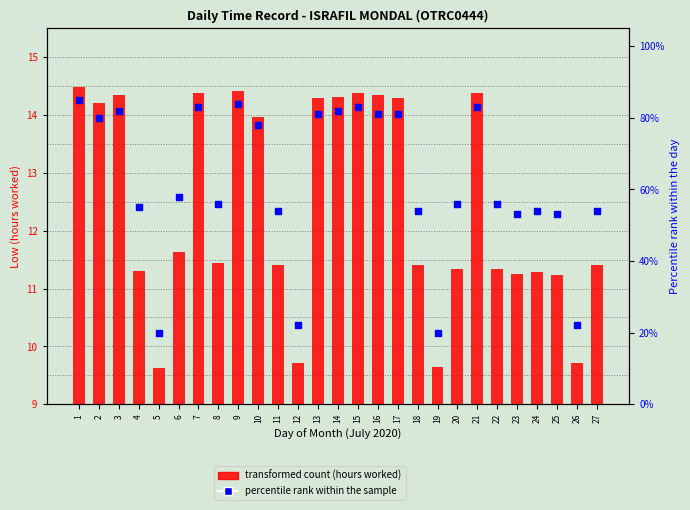

Is the value of transformed count (hours worked) at 11 greater than the value of percentile rank within the sample at 5?

No